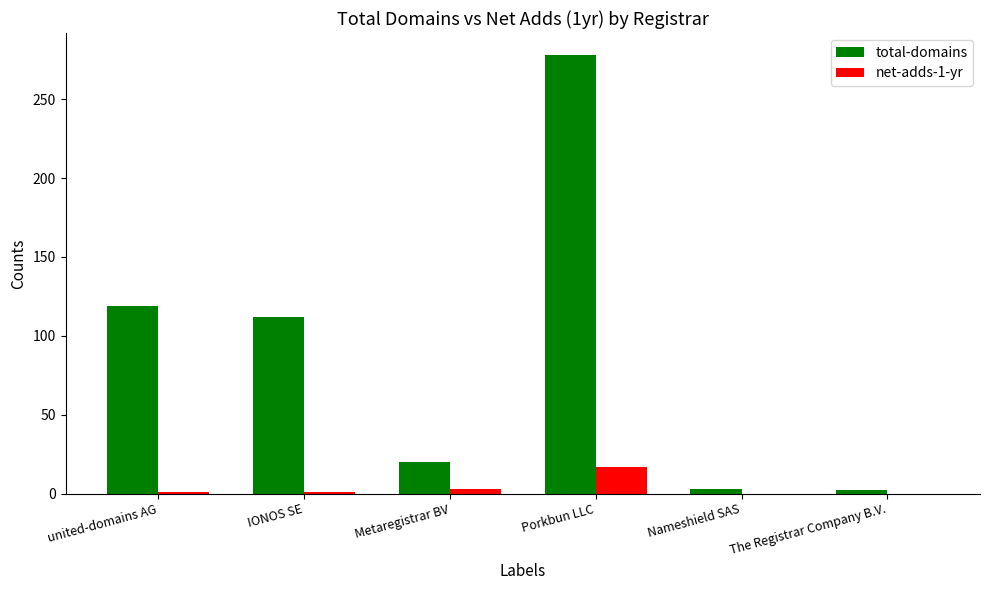

Is it true that net-adds-1-yr equals 1 at united-domains AG?

True